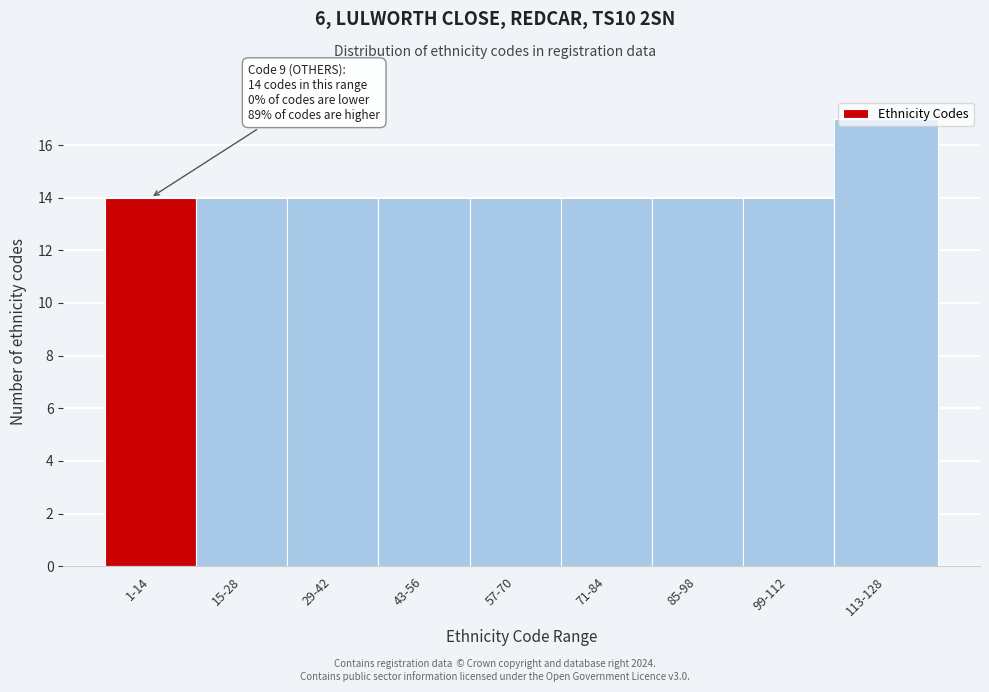

What is the ratio of the value at 71-84 to the value at 15-28?

1.0